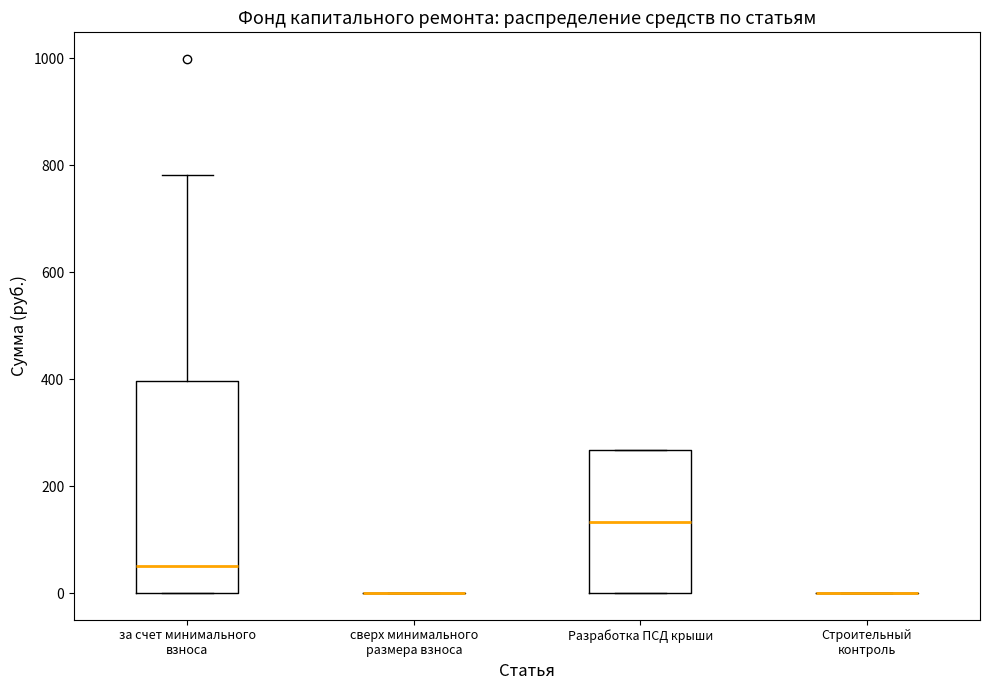

Reading left to right, transcribe this box plot: for each box, give where its median line is, the range the box spans, and where its two whiskers end, as read against the y-axis. The values are not printed on the chart, so give them approximately, as read against the axis.

за счет минимального взноса: median 40, box 0 to 400, whiskers 0 to 780
сверх минимального размера взноса: box collapsed to a line at 0, whiskers 0 to 0
Разработка ПСД крыши: median 140, box 0 to 260, whiskers 0 to 260
Строительный контроль: box collapsed to a line at 0, whiskers 0 to 0